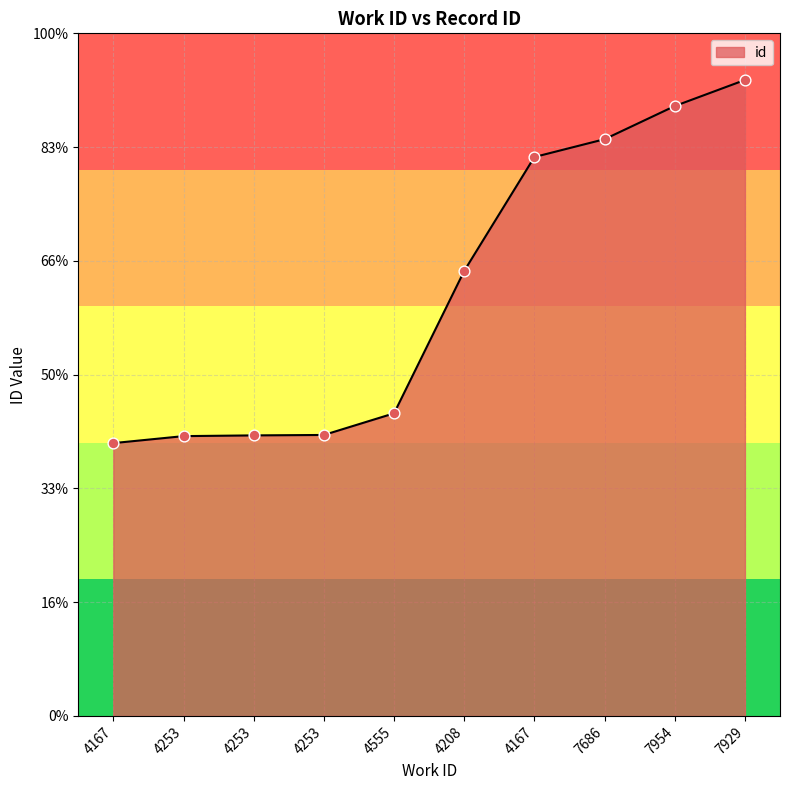

What is the change in value from 4253 to 4253?

+29